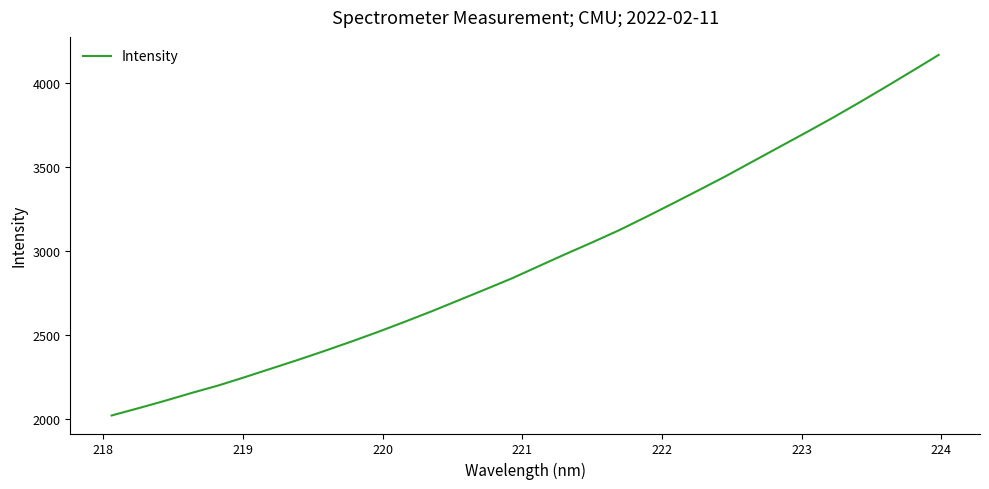

What is the smallest value displayed?

2022.0